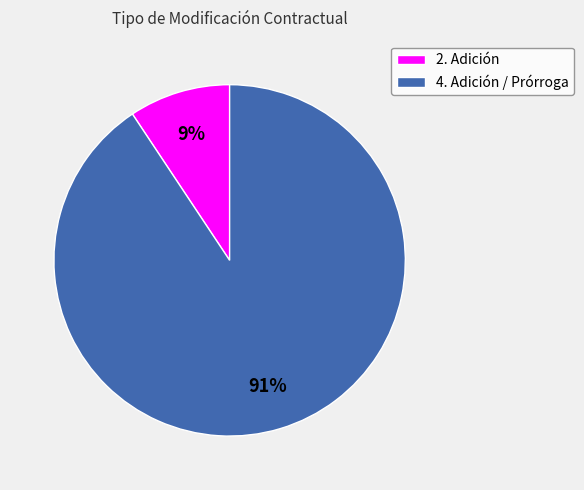

True or false: 4. Adición / Prórroga accounts for 91% of the total.

True